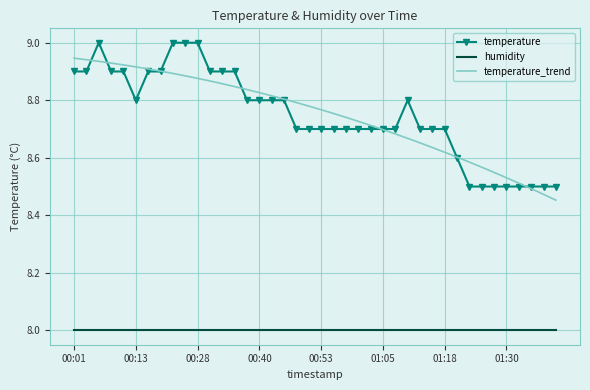

The value at 00:08 is 5.0. True or false?

False